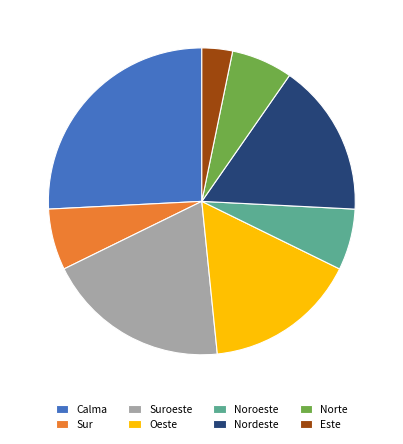

Is there any slice that represents more than half of the pie?

No